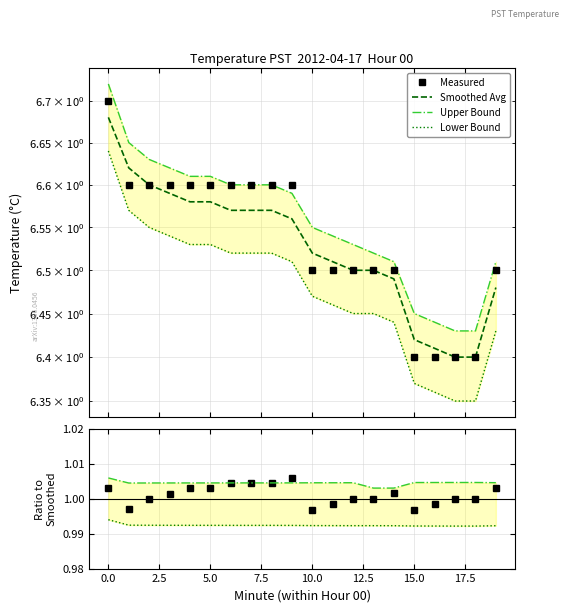

What is the approximate value of Smoothed Avg at 14?

6.5